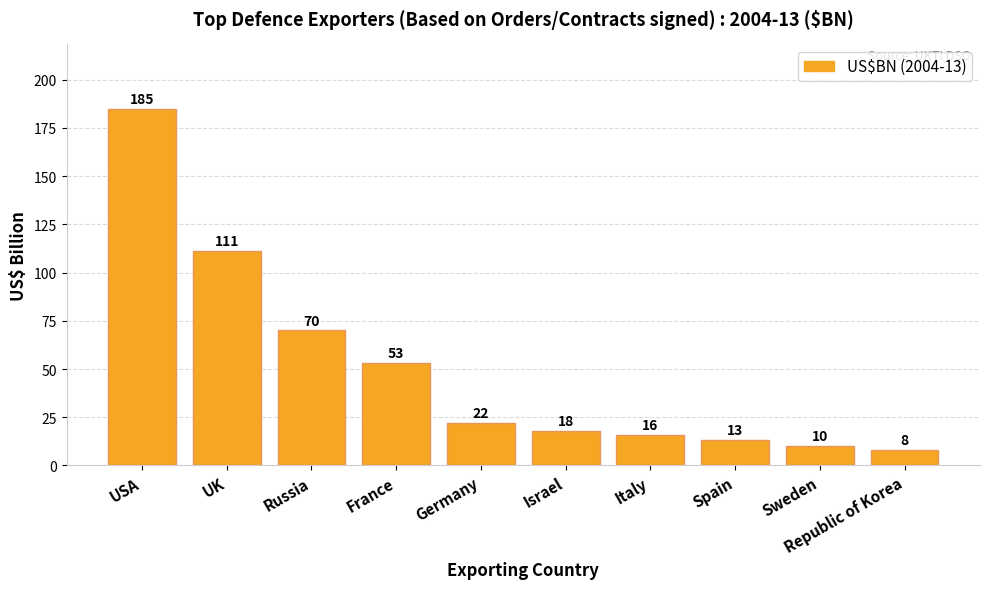

At which label does the data first exceed 22?

USA